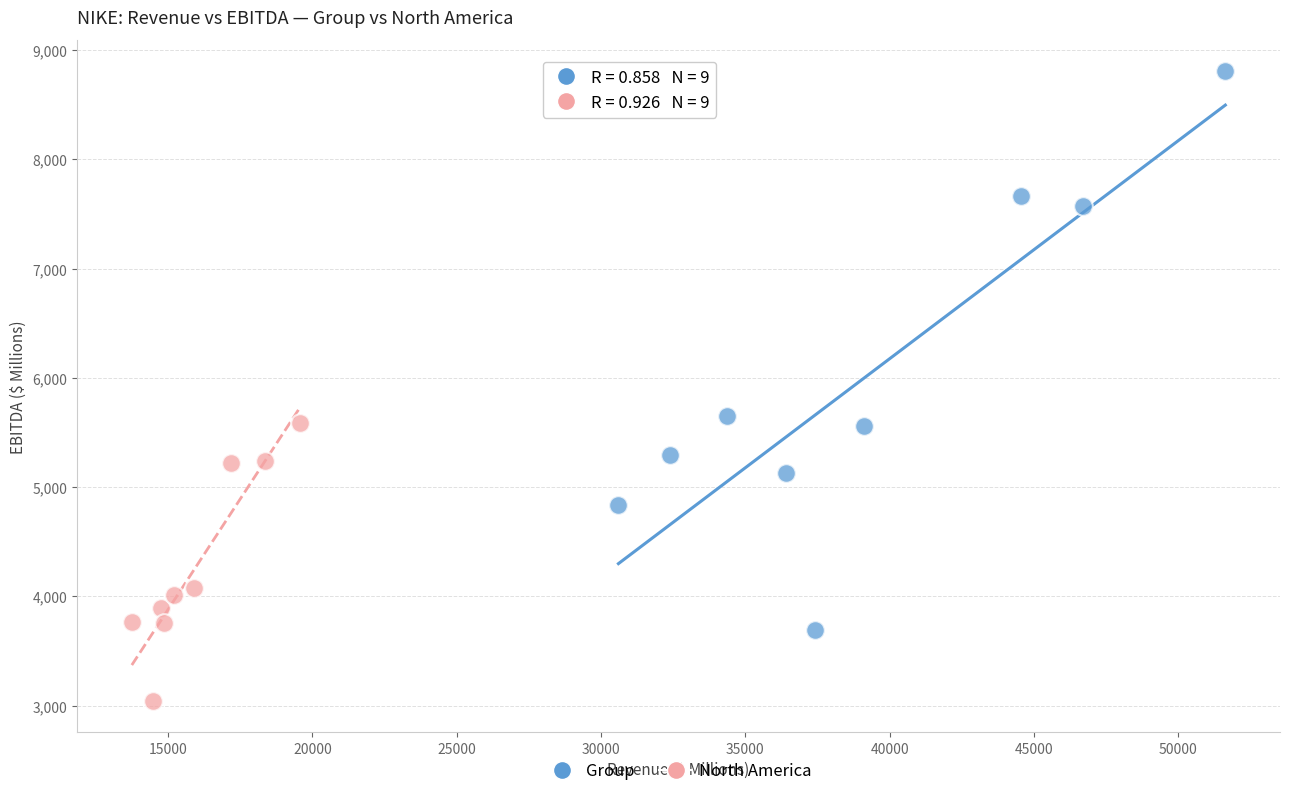

What are all the series names shown in the legend?

Group, North America